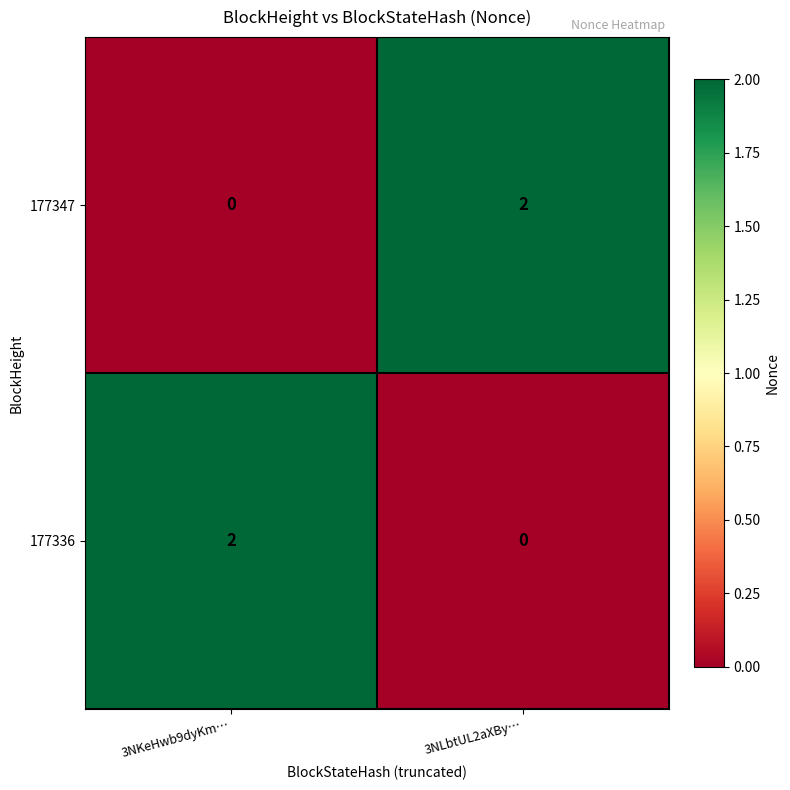

Where is 177347 nearest to the value 1?

3NKeHwb9dyKm…